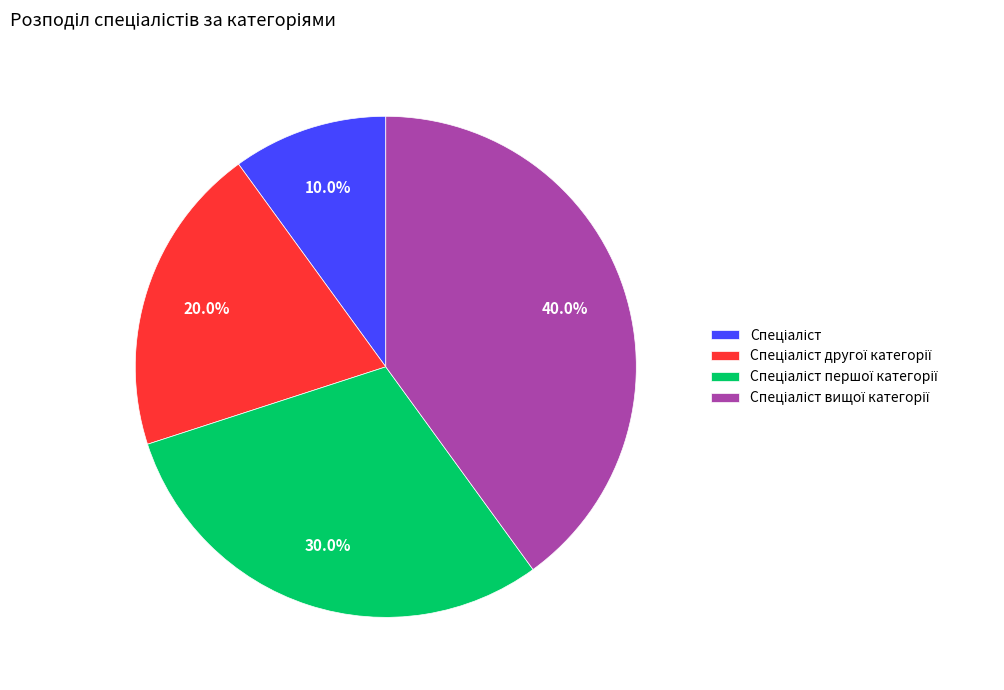

Count the number of slices in the pie.

4